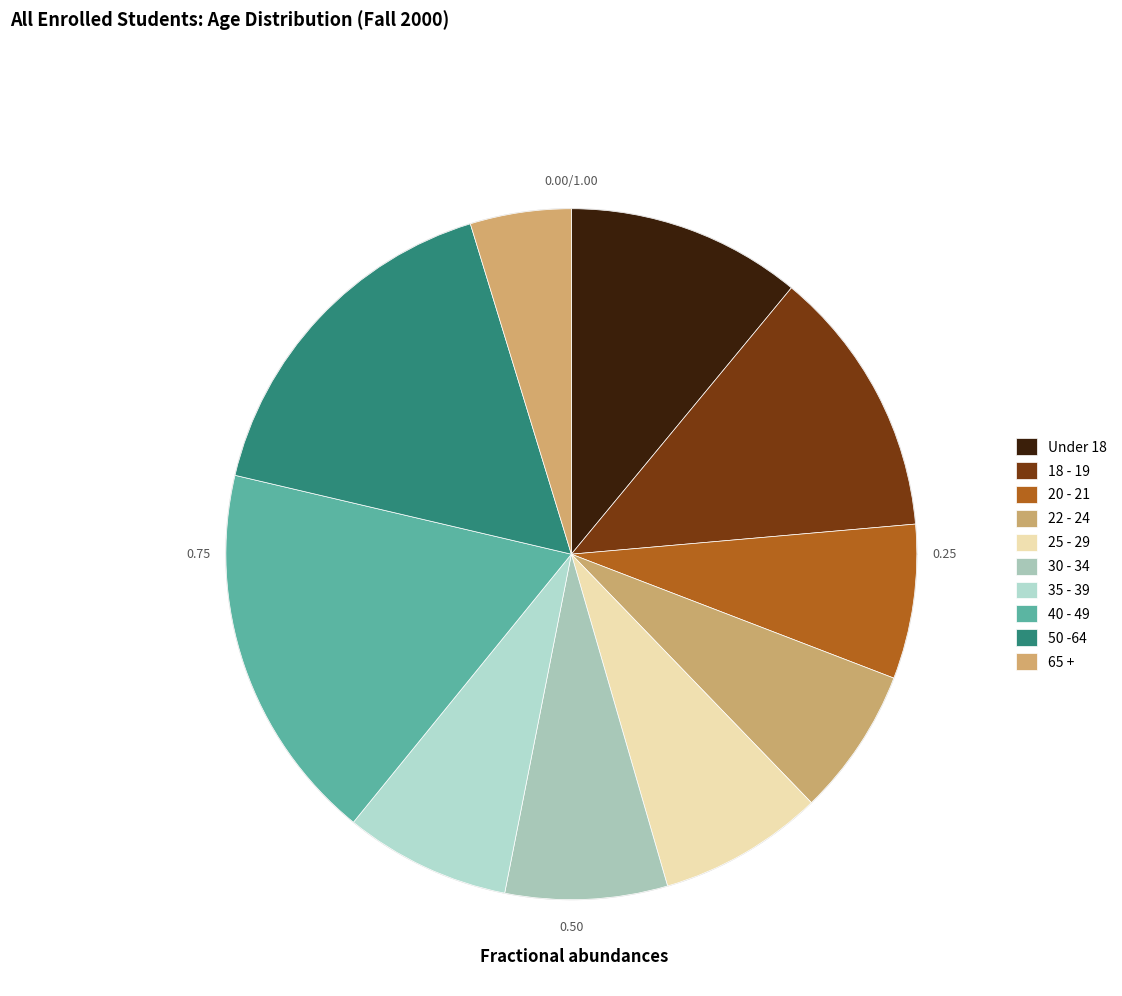

To the nearest percent, what percentage of the pie is 65 +?

5%